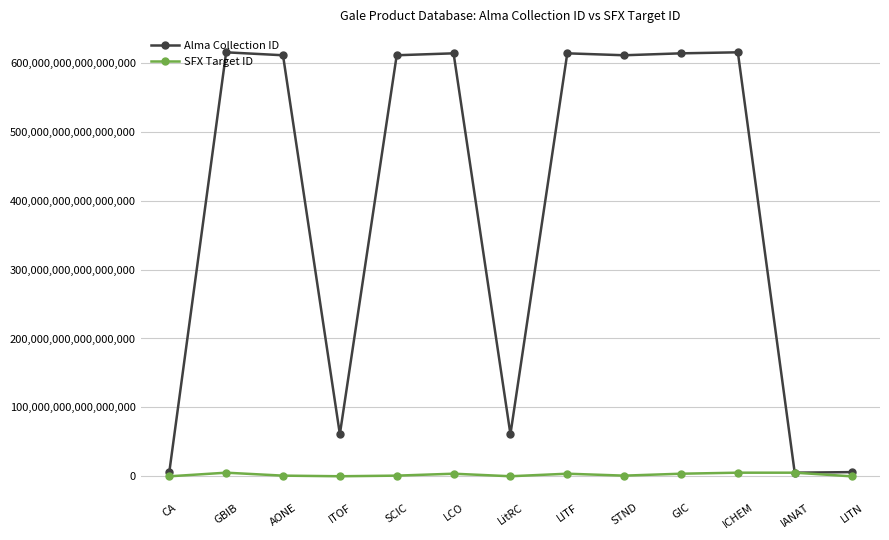

List the series in order of their overall mean, lowest first.

SFX Target ID, Alma Collection ID